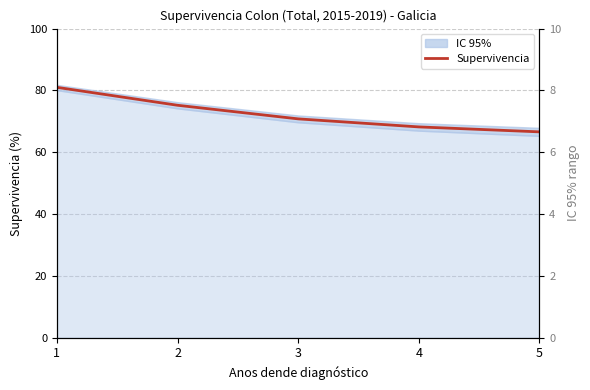

Reading left to right, list all the values displayed in this chart.

Supervivencia: 1=81.0	2=75.2	3=70.8	4=68.2	5=66.6
IC rango: 1=1.7	2=2.0	3=2.2	4=2.4	5=2.6